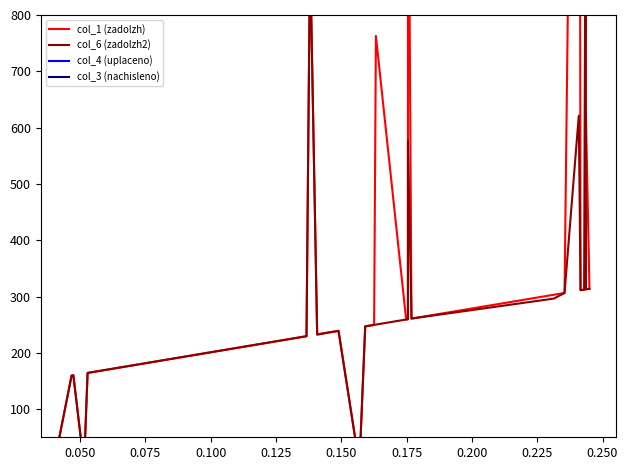

The col_4 (uplaceno) series shows 4830.7 at 25. True or false?

False